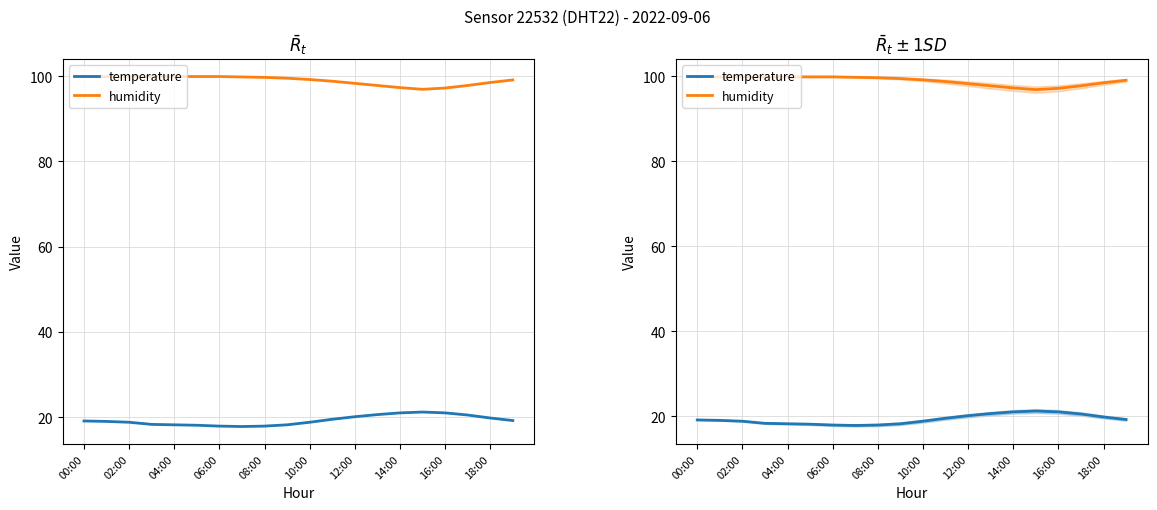

Reading left to right, transcribe all the data shown in this chart.

temperature: 19.1	19.0	18.8	18.3	18.2	18.1	17.9	17.8	17.9	18.2	18.8	19.5	20.1	20.6	21.0	21.2	21.0	20.5	19.8	19.2
humidity: 99.9	99.9	99.9	99.9	99.9	99.9	99.9	99.8	99.7	99.5	99.2	98.8	98.3	97.8	97.3	96.9	97.2	97.8	98.5	99.1